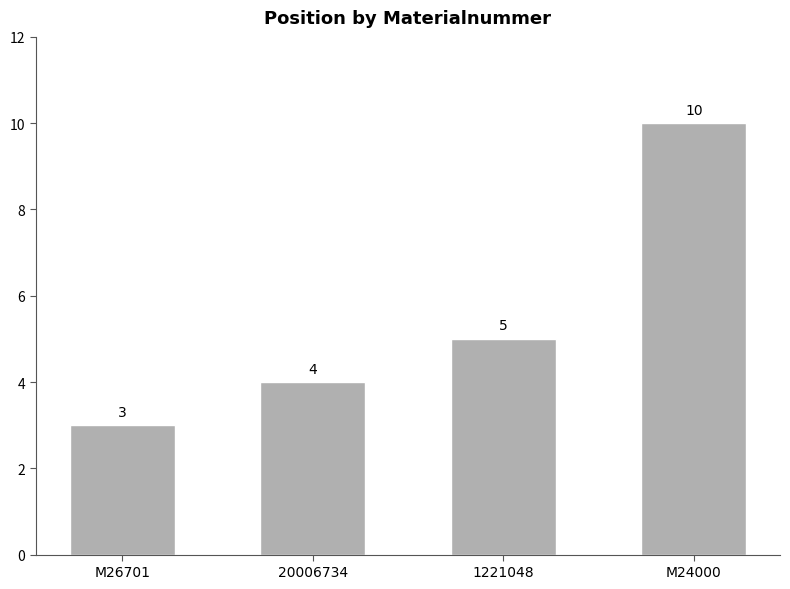

Rank the categories by value from lowest to highest.

M26701, 20006734, 1221048, M24000